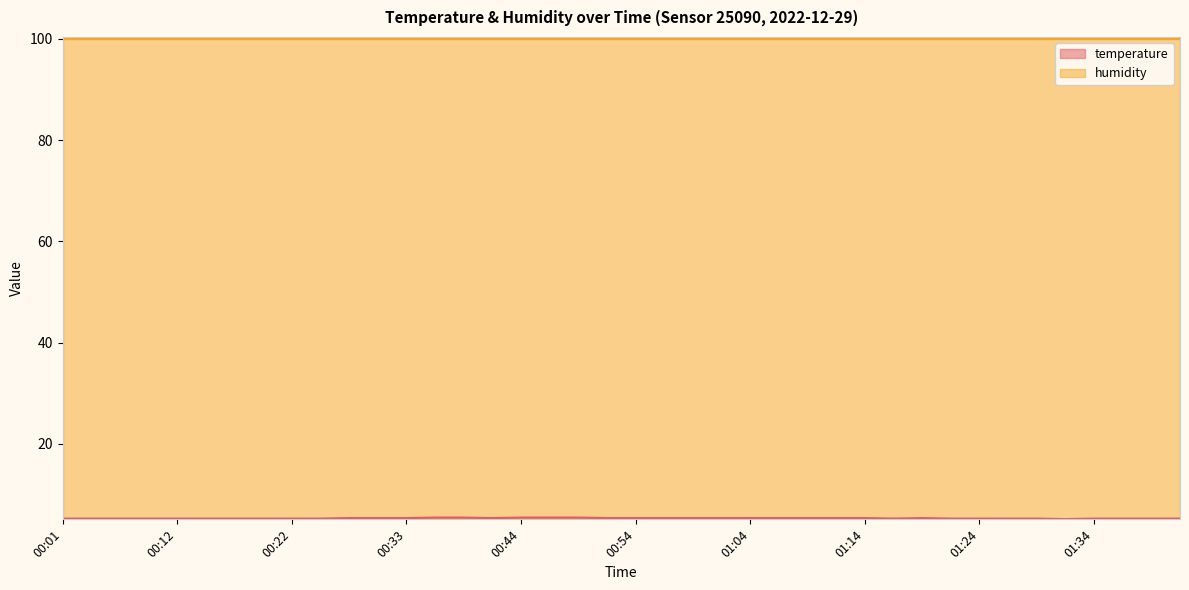

How many interior local valleys (lower than both neighbors) does the data have?

3